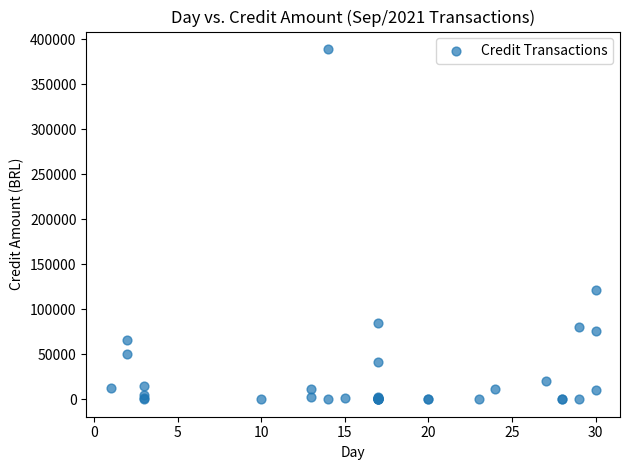

What Y value in the scatter plot is closest to 194490?

121674.4